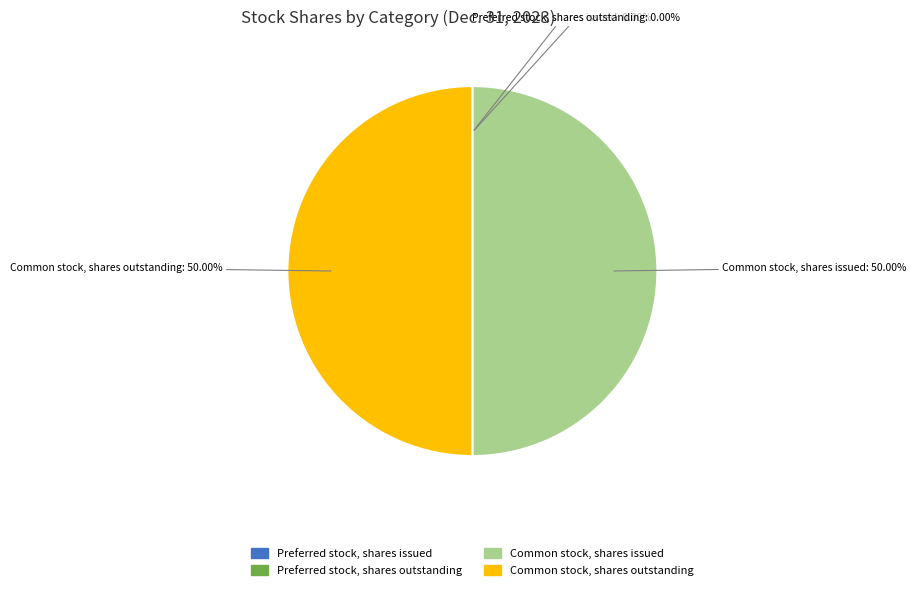

True or false: Common stock, shares outstanding accounts for 63% of the total.

False